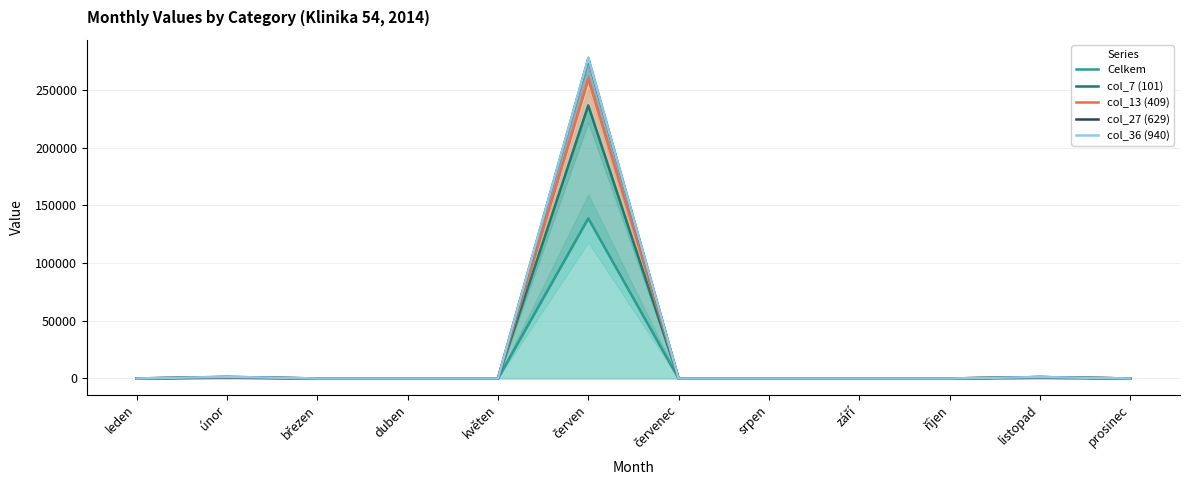

Rank the series by their maximum value, from highest to lowest.

col_36 (940), col_27 (629), col_13 (409), col_7 (101), Celkem